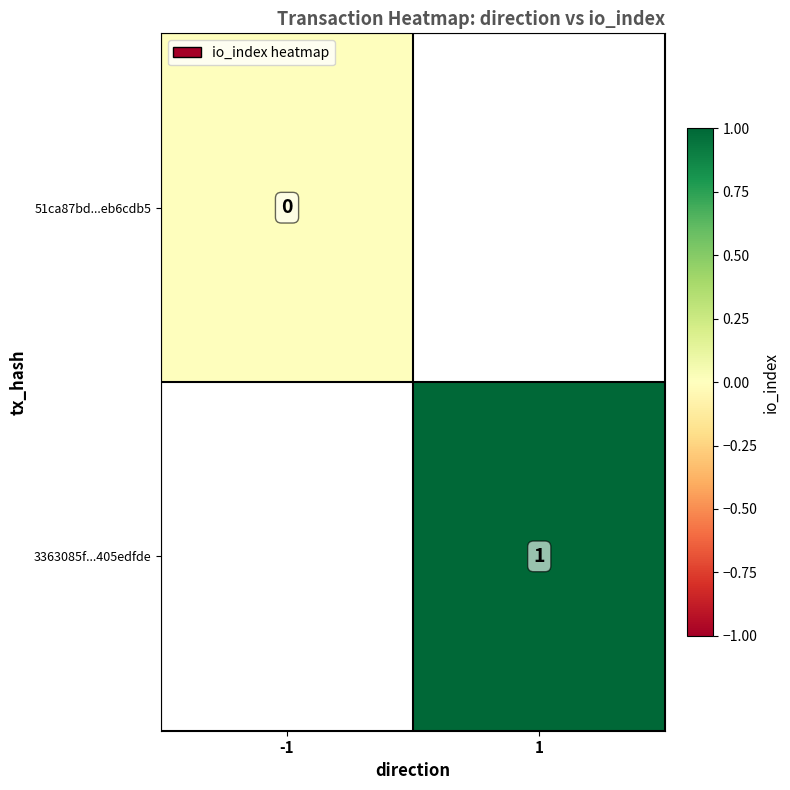

Is it true that 3363085f...405edfde equals 1 at 1?

True